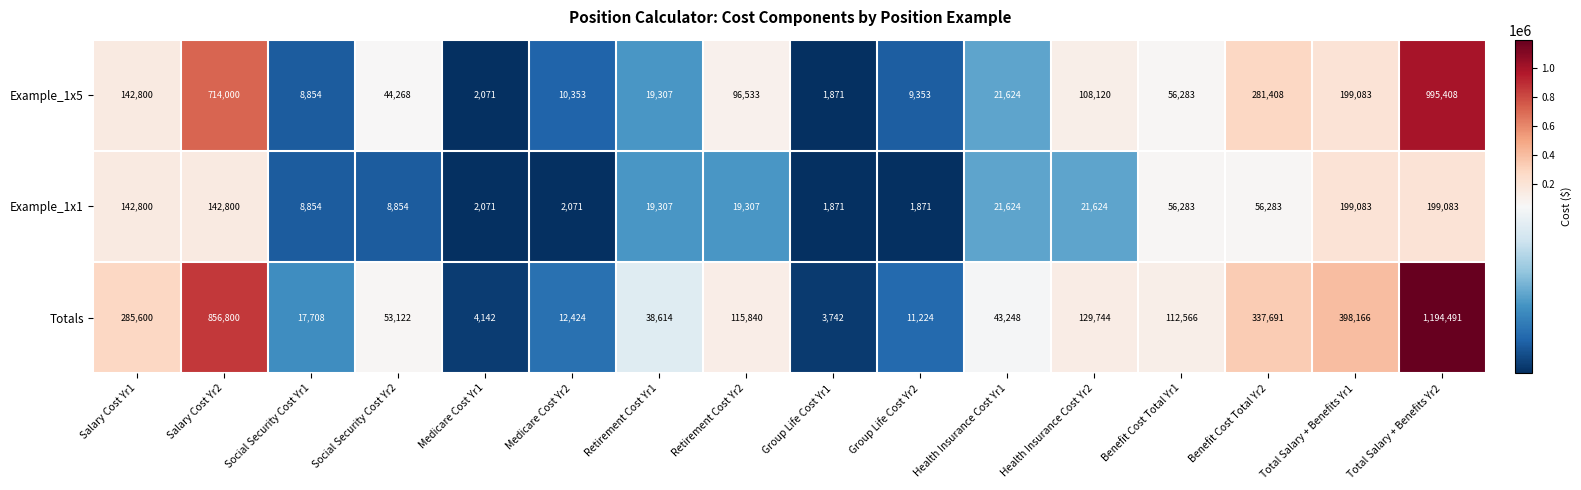

What is the sum of the Totals values at Total Salary + Benefits Yr1 and Salary Cost Yr2?

1254966